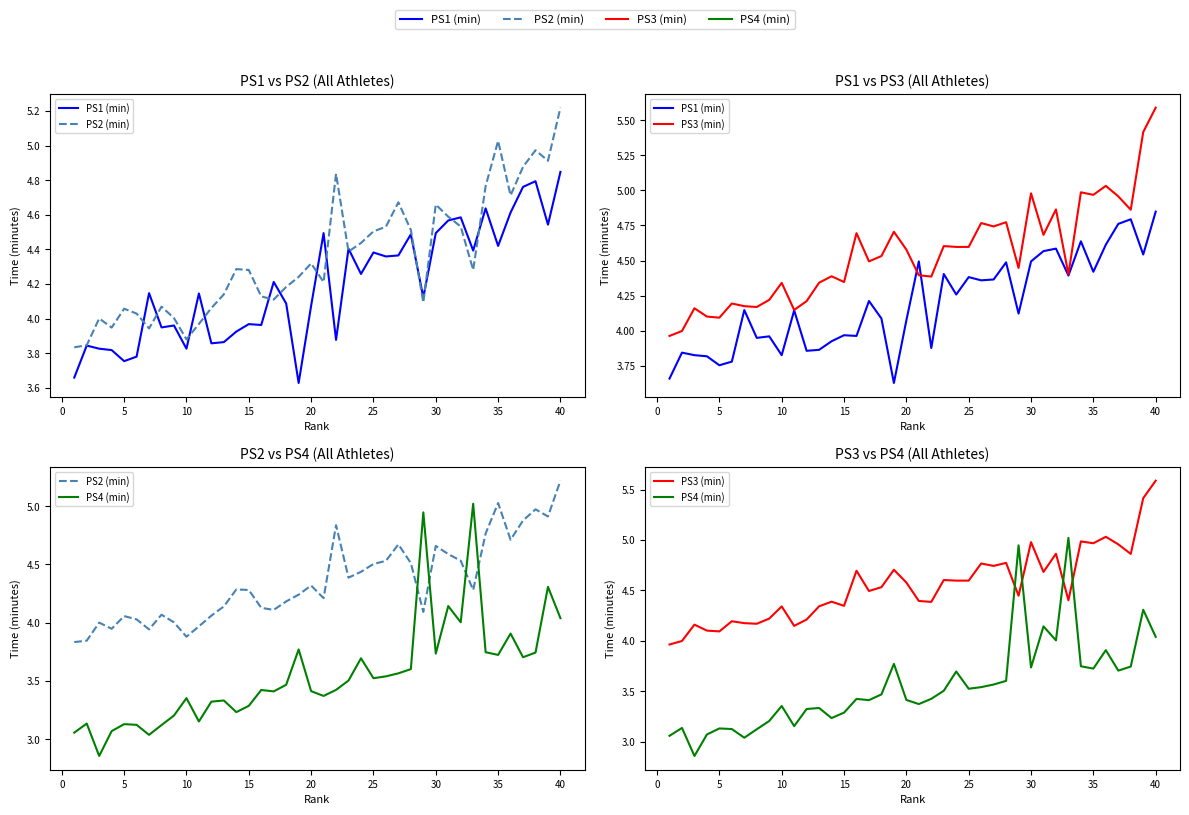

Count the number of categories in the chart.

40